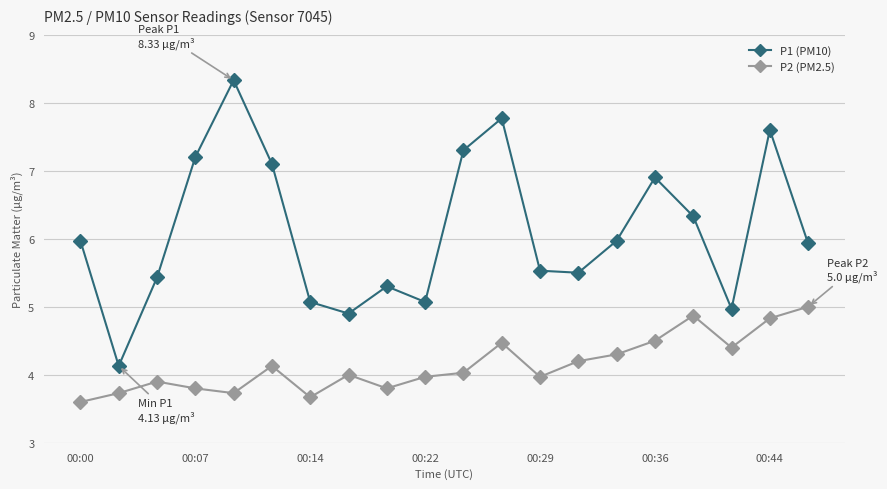

Reading left to right, extract all data points from this chart.

P1 (PM10): 6.0	4.1	5.4	7.2	8.3	7.1	5.1	4.9	5.3	5.1	7.3	7.8	5.5	5.5	6.0	6.9	6.3	5.0	7.6	5.9
P2 (PM2.5): 3.6	3.7	3.9	3.8	3.7	4.1	3.7	4.0	3.8	4.0	4.0	4.5	4.0	4.2	4.3	4.5	4.9	4.4	4.8	5.0